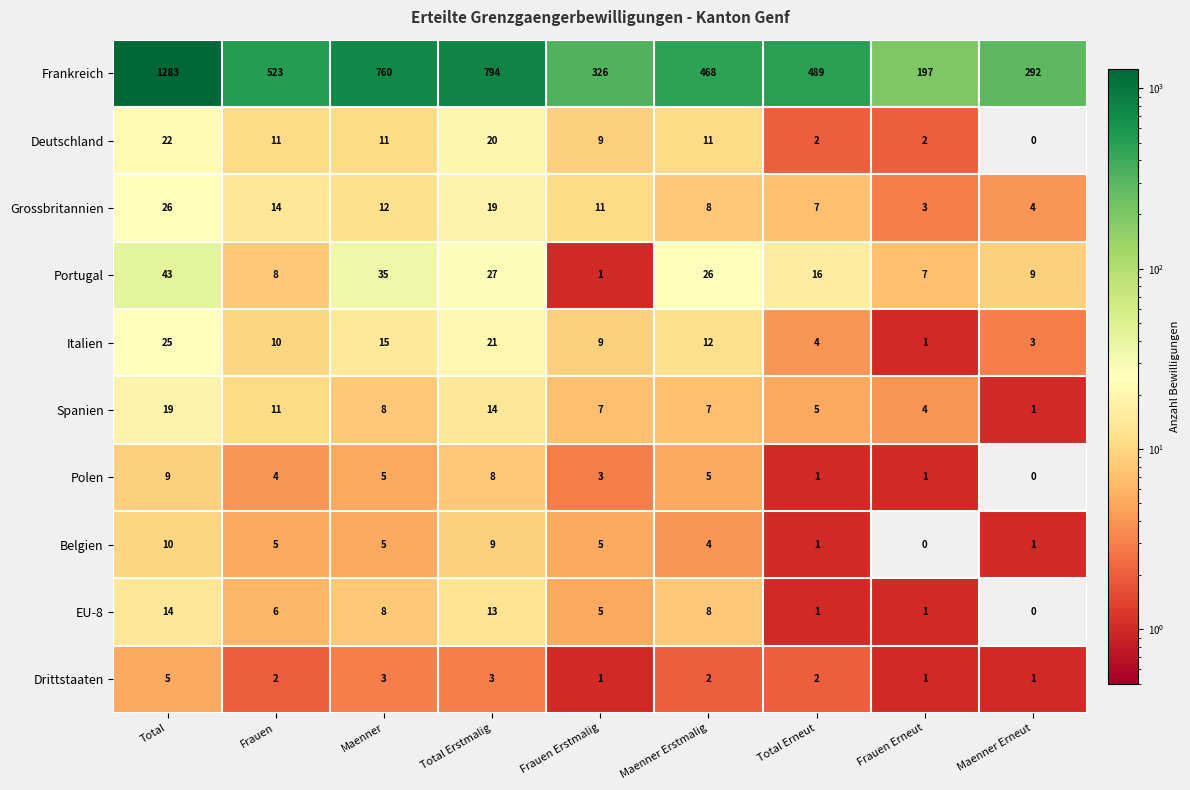

At which category is the sum across all series the highest?

Total